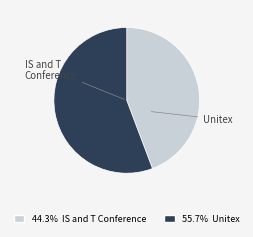

What percentage is the IS and T Conference slice, to the nearest percent?

44%